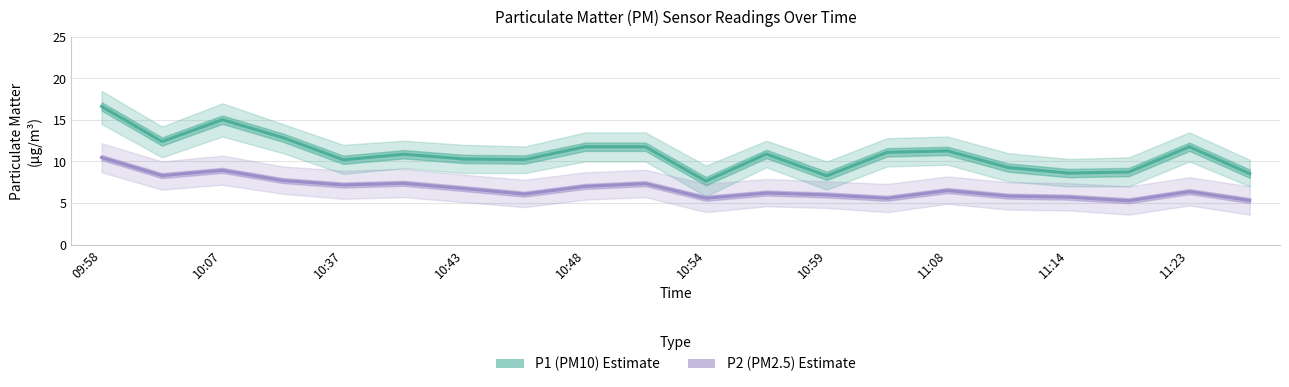

Between 10:43 and 11, which series saw the biggest shift?

P1 (PM10)